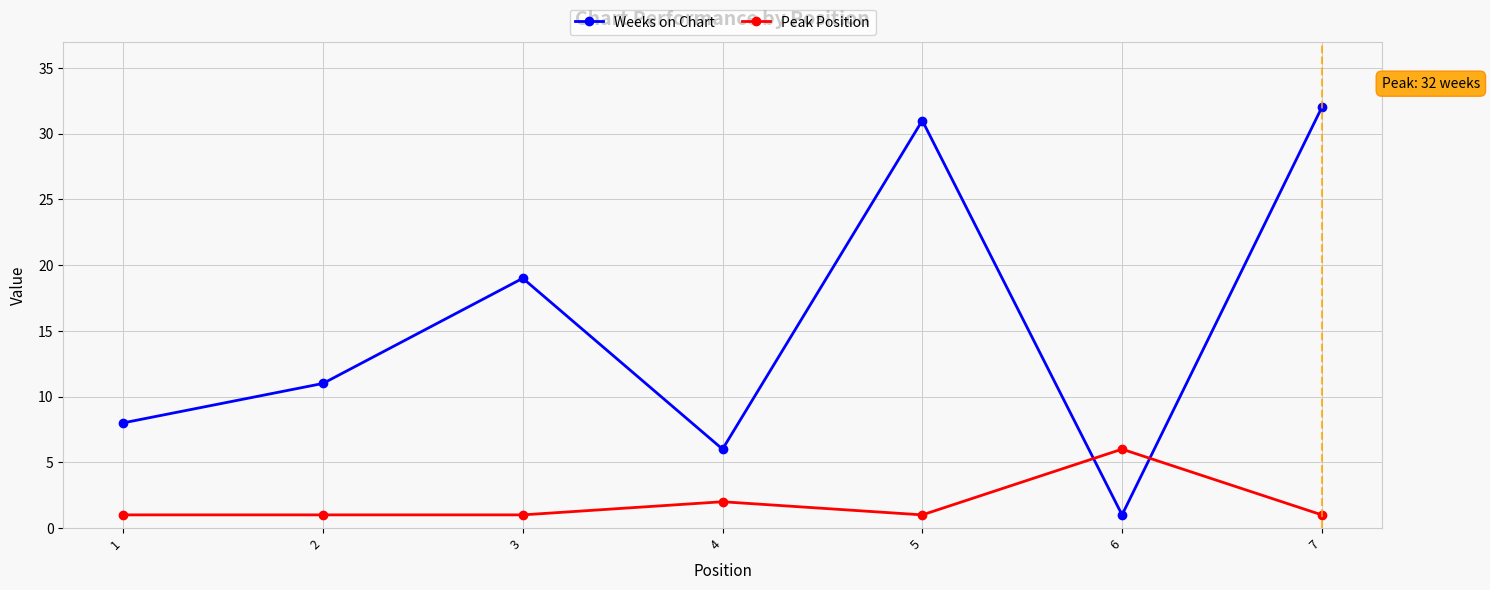

At which category does the chart reach its peak across all series?

7